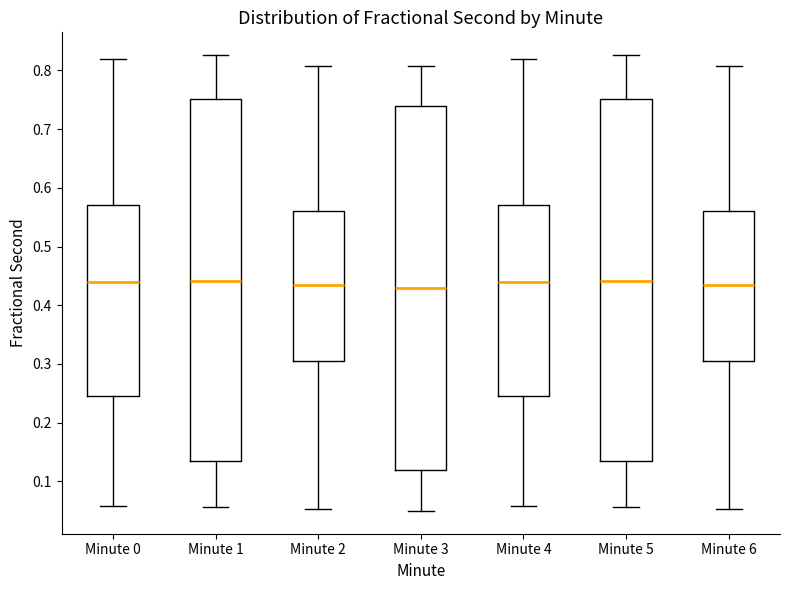

Reading left to right, read every box against the y-axis: the position of its median line, the range the box covers, and the ends of its whiskers. The values are not printed on the chart, so give them approximately, as read against the axis.

Minute 0: median 0.44, box 0.25 to 0.57, whiskers 0.06 to 0.82
Minute 1: median 0.44, box 0.13 to 0.75, whiskers 0.06 to 0.83
Minute 2: median 0.43, box 0.30 to 0.56, whiskers 0.05 to 0.81
Minute 3: median 0.43, box 0.12 to 0.74, whiskers 0.05 to 0.81
Minute 4: median 0.44, box 0.25 to 0.57, whiskers 0.06 to 0.82
Minute 5: median 0.44, box 0.13 to 0.75, whiskers 0.06 to 0.83
Minute 6: median 0.43, box 0.30 to 0.56, whiskers 0.05 to 0.81